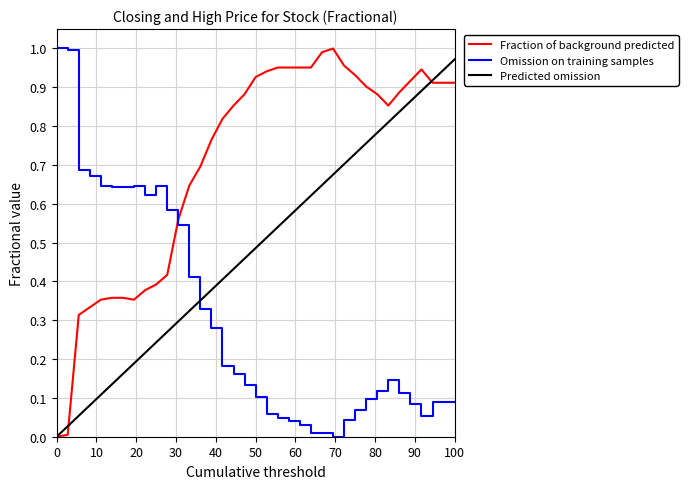

How many times do Omission on training samples and Predicted omission cross each other?

1